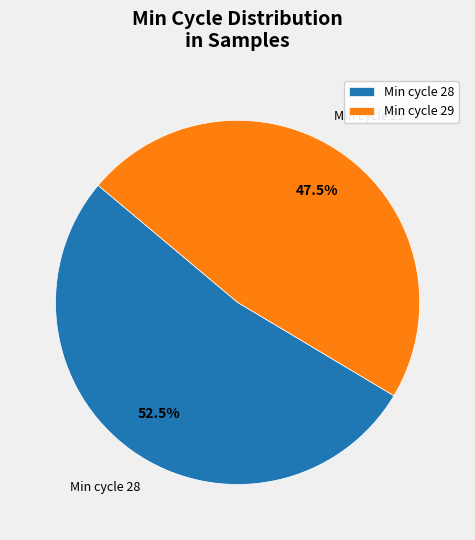

Is there a majority slice in this chart?

Yes